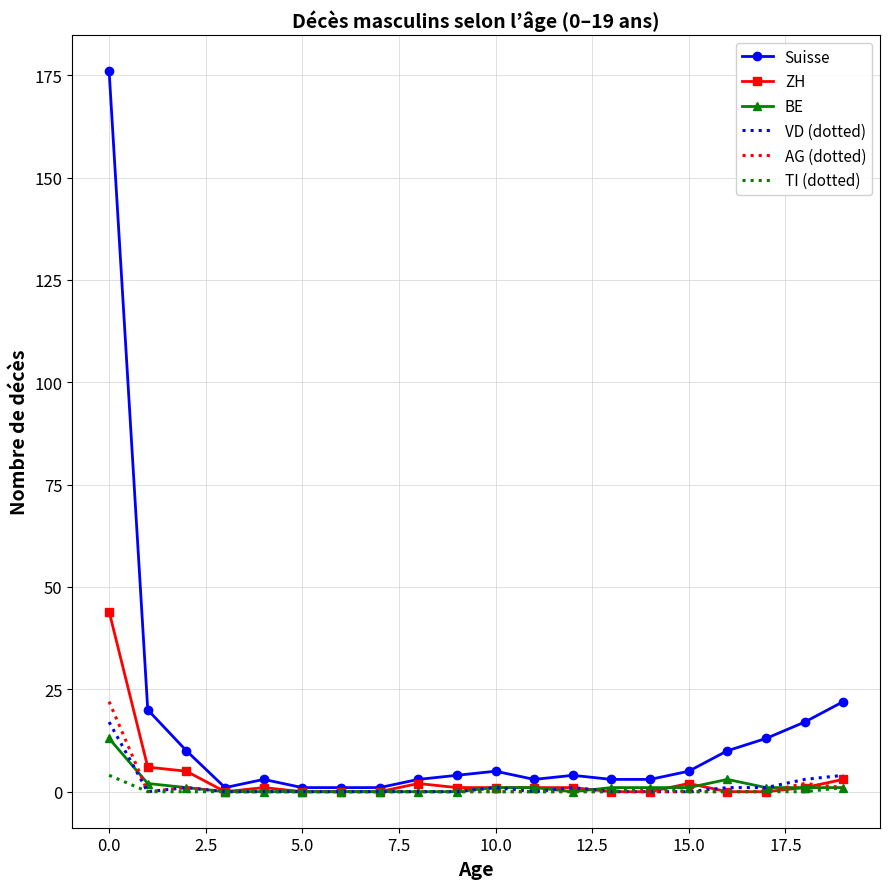

Reading left to right, list all the values displayed in this chart.

Suisse: 176	20	10	1	3	1	1	1	3	4	5	3	4	3	3	5	10	13	17	22
ZH: 44	6	5	0	1	0	0	0	2	1	1	1	1	0	0	2	0	0	1	3
BE: 13	2	1	0	0	0	0	0	0	0	1	1	0	1	1	1	3	1	1	1
VD (dotted): 17	0	1	0	0	0	0	0	0	0	1	0	1	0	0	0	1	1	3	4
AG (dotted): 22	0	1	0	0	0	0	0	0	0	0	0	0	0	0	0	0	0	2	1
TI (dotted): 4	0	0	0	0	0	0	0	0	0	0	0	0	0	1	0	0	0	0	1